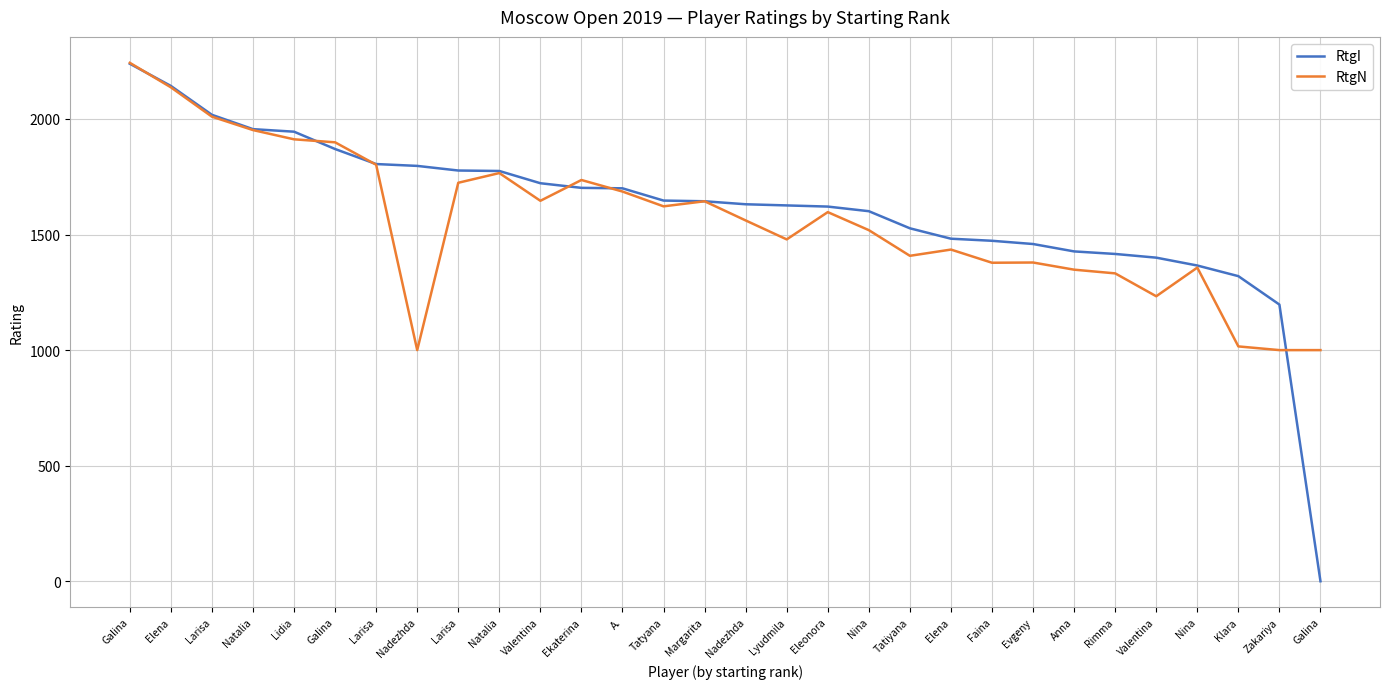

Does the chart have visible grid lines?

Yes